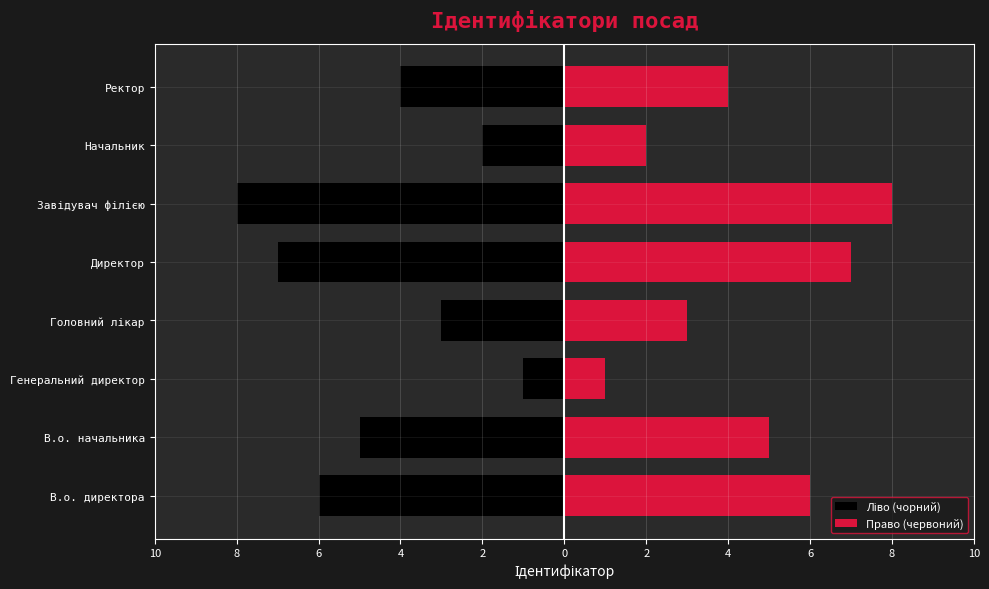

True or false: Право (червоний) has a value of 1 at Генеральний директор.

True